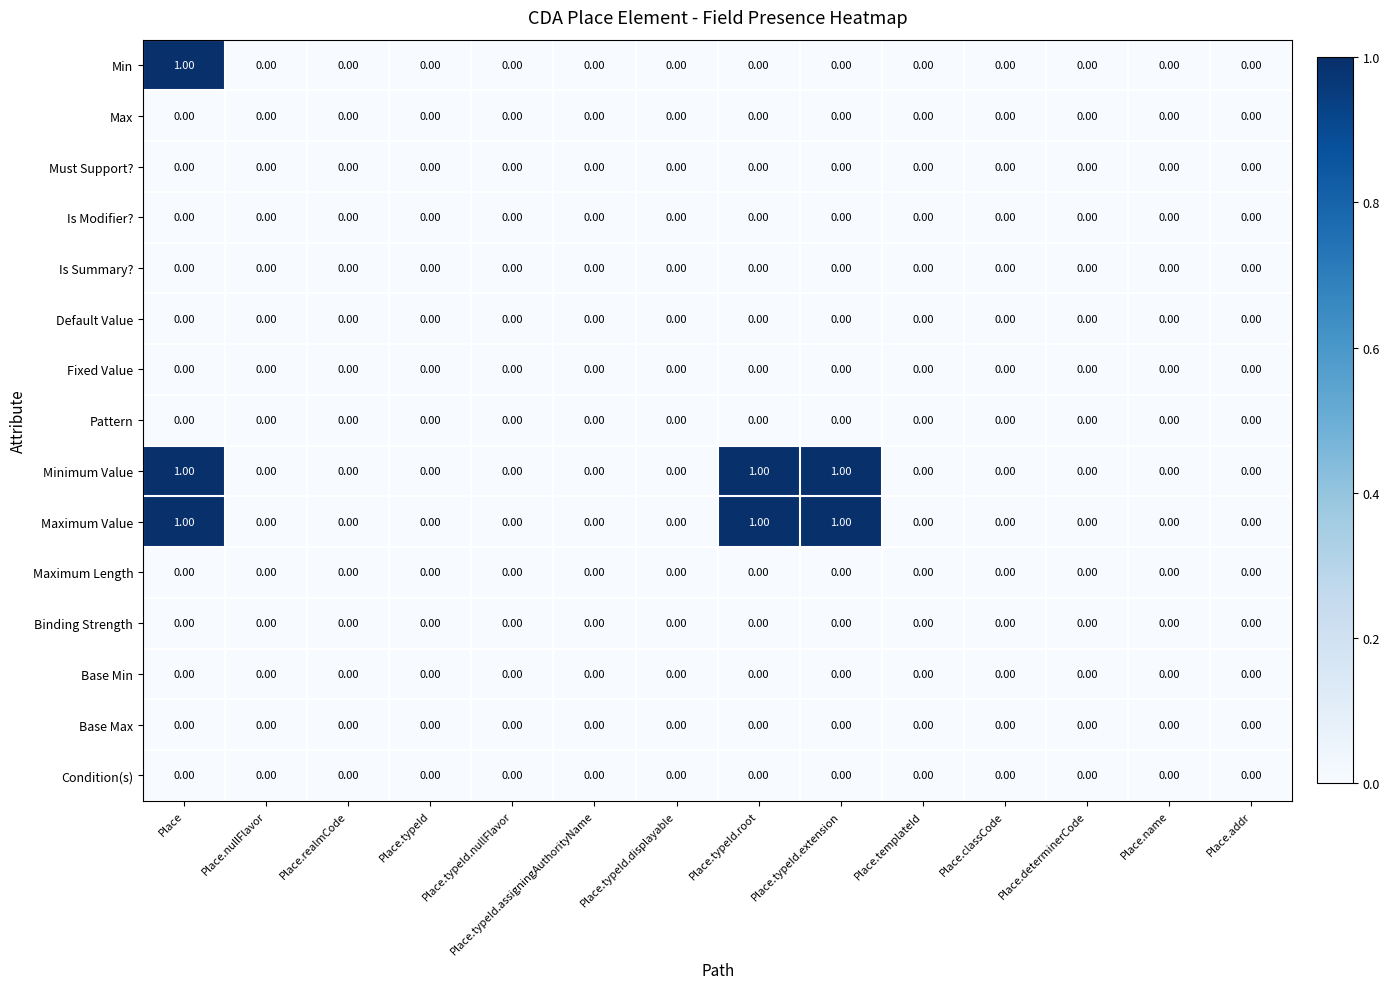

At which category is the sum across all series the highest?

Place